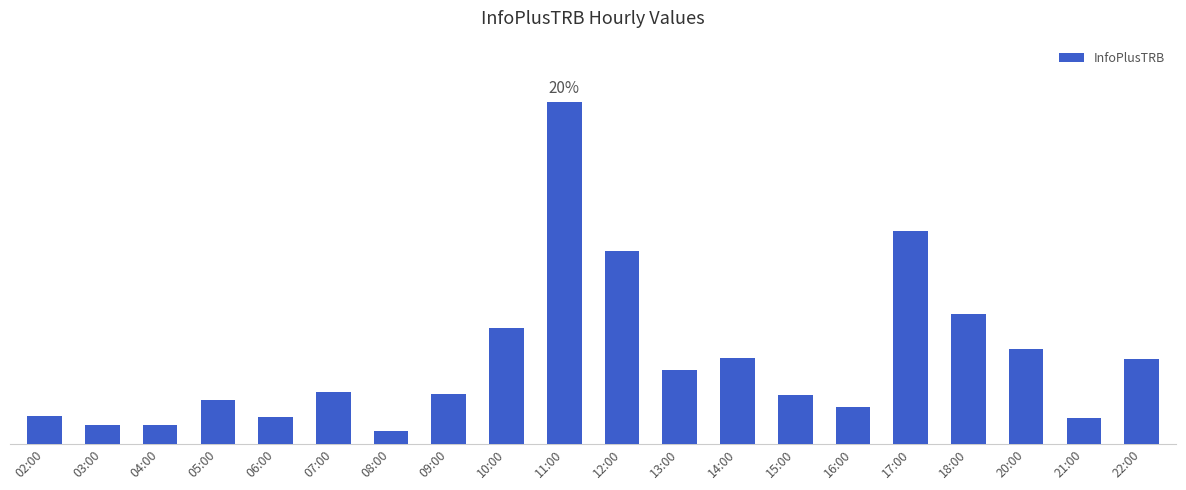

Between 21:00 and 03:00, which is larger?

21:00